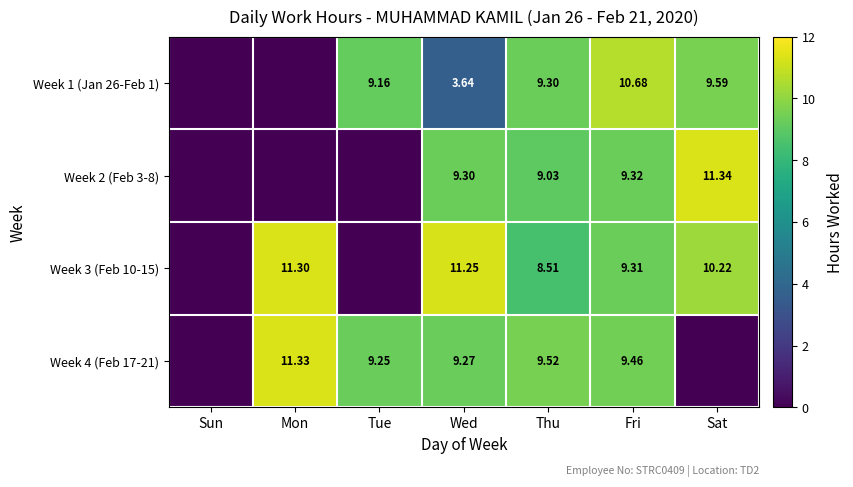

Is the value of Week 4 (Feb 17-21) at Tue greater than the value of Week 2 (Feb 3-8) at Wed?

No